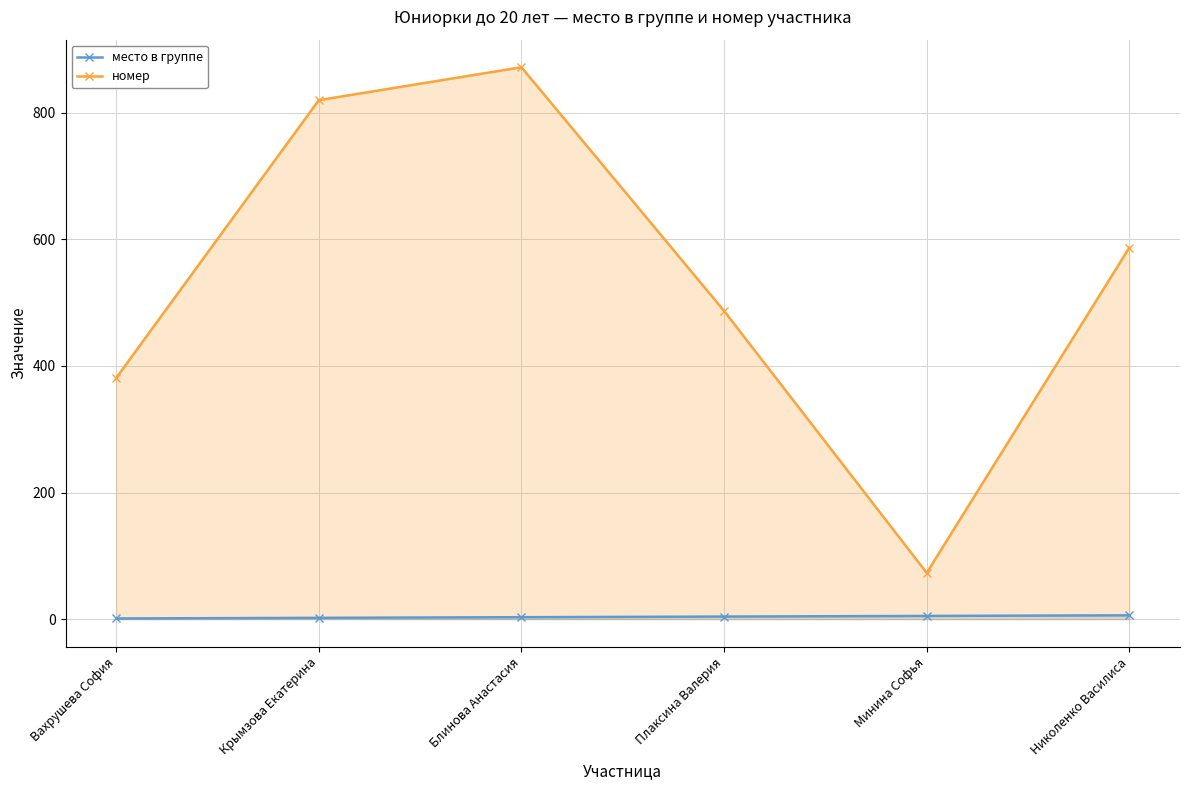

True or false: номер has a value of 630 at Вахрушева София.

False